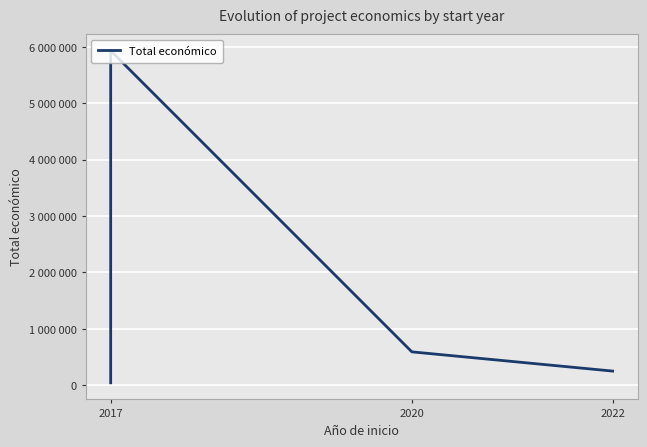

What is the value of the 2nd point from the left?

5930502